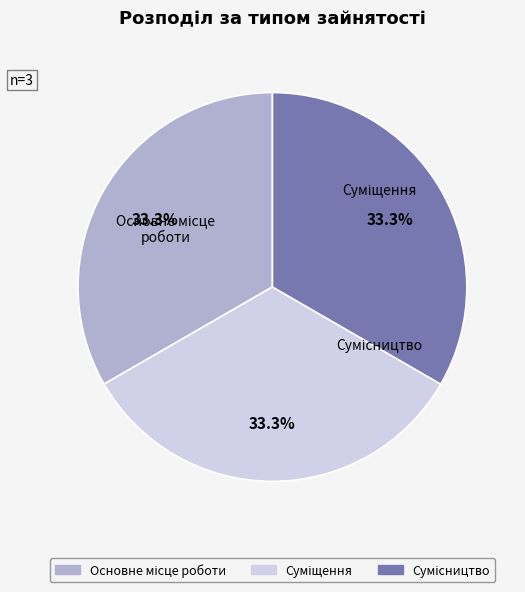

Is there a majority slice in this chart?

No